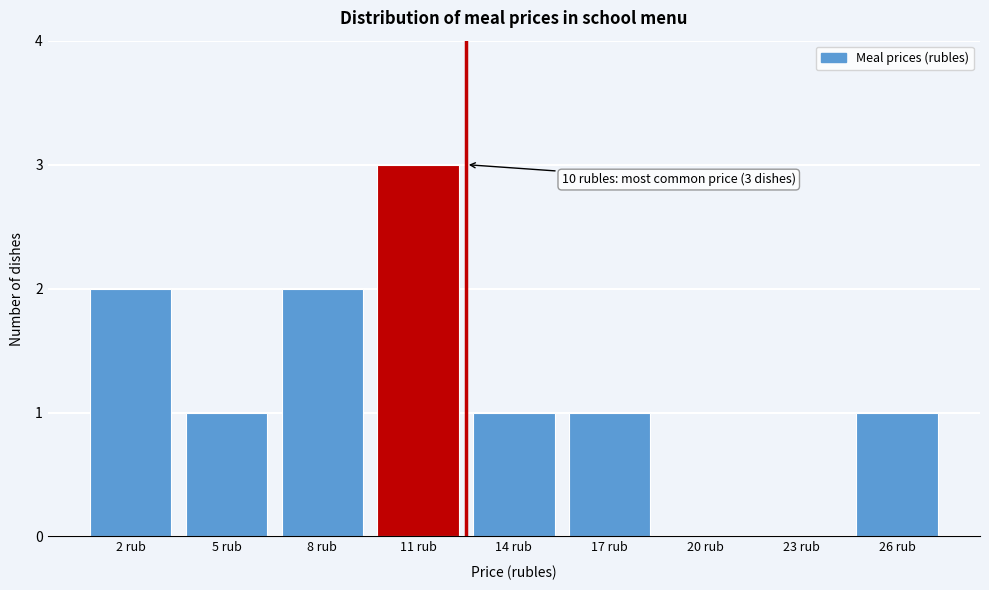

Reading left to right, transcribe all the data shown in this chart.

2 rub=2	5 rub=1	8 rub=2	11 rub=3	14 rub=1	17 rub=1	20 rub=0	23 rub=0	26 rub=1